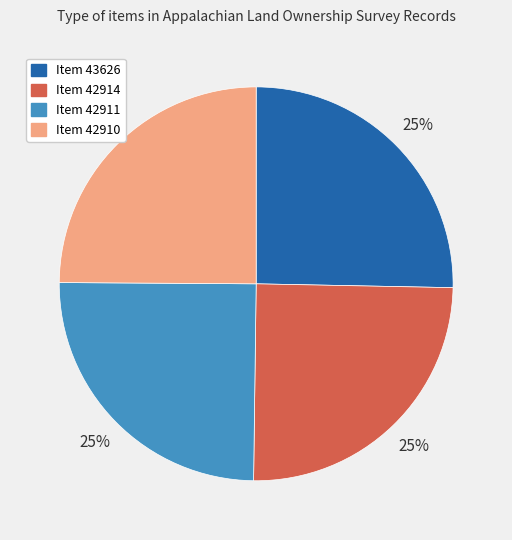

True or false: Item 43626 accounts for 25% of the total.

True